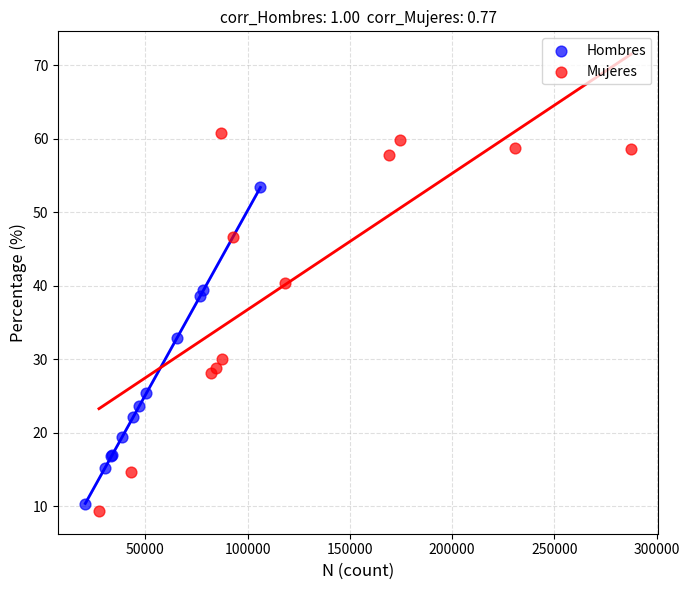

Which series has the largest Y range (max minus min)?

Mujeres